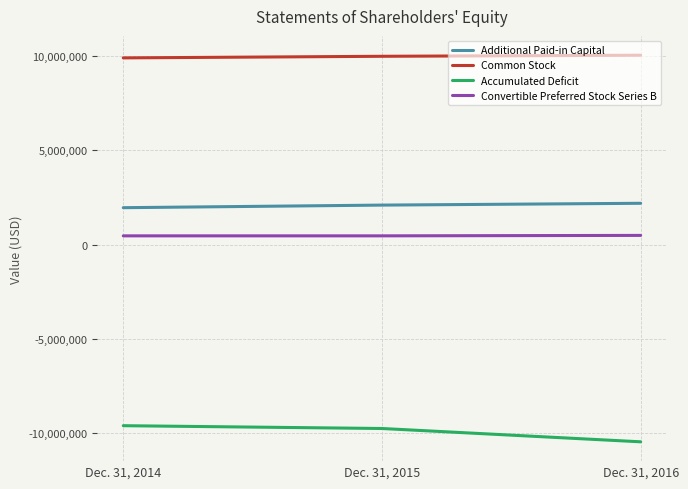

Is the value of Common Stock at Dec. 31, 2015 greater than the value of Convertible Preferred Stock Series B at Dec. 31, 2016?

Yes